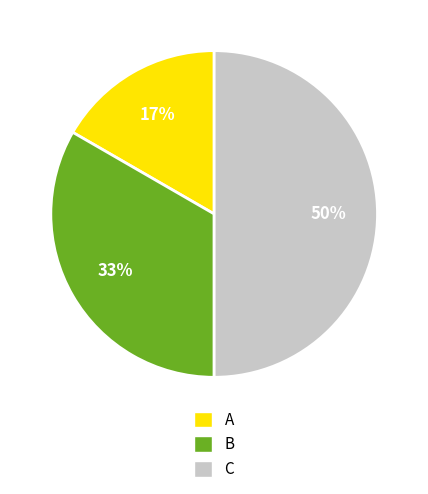

To the nearest percent, what portion does A represent?

17%